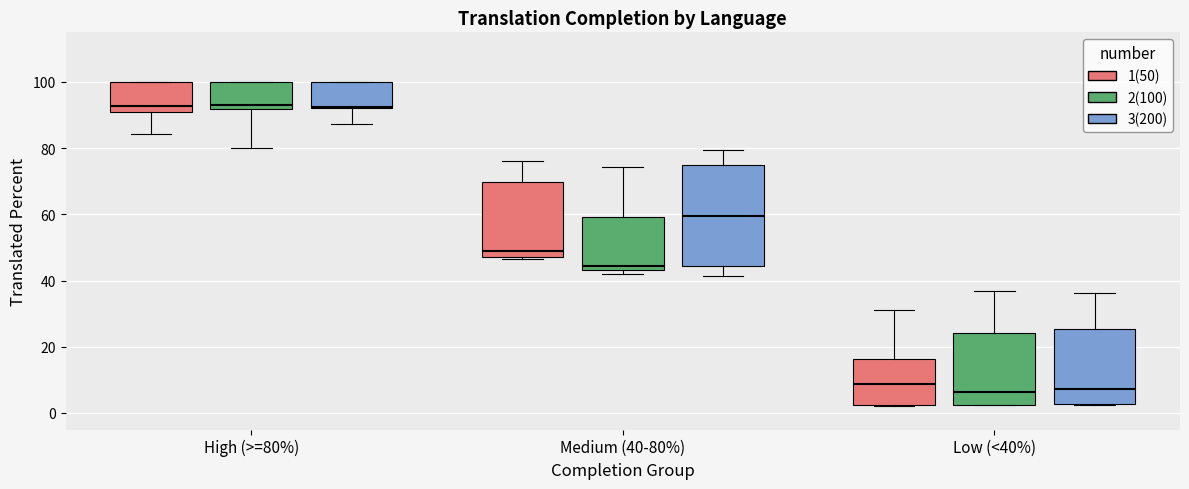

Reading left to right, read every box against the y-axis: the position of its median line, the range the box covers, and the ends of its whiskers. The values are not printed on the chart, so give them approximately, as read against the axis.

High (>=80%) (1(50)): median 92, box 90 to 100, whiskers 84 to 100
High (>=80%) (2(100)): median 94, box 92 to 100, whiskers 80 to 100
High (>=80%) (3(200)): median 92, box 92 to 100, whiskers 88 to 100
Medium (40-80%) (1(50)): median 48 (just above the box's lower edge), box 48 to 70, whiskers 46 to 76
Medium (40-80%) (2(100)): median 44 (just above the box's lower edge), box 44 to 60, whiskers 42 to 74
Medium (40-80%) (3(200)): median 60, box 44 to 74, whiskers 42 to 80
Low (<40%) (1(50)): median 8, box 2 to 16, whiskers 2 to 32
Low (<40%) (2(100)): median 6, box 2 to 24, whiskers 2 to 36
Low (<40%) (3(200)): median 8, box 2 to 26, whiskers 2 to 36